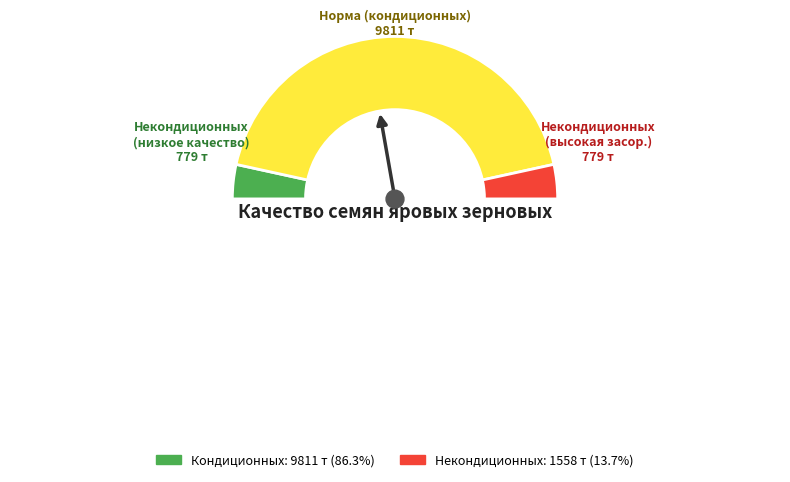

How many slices are in this pie chart?

4